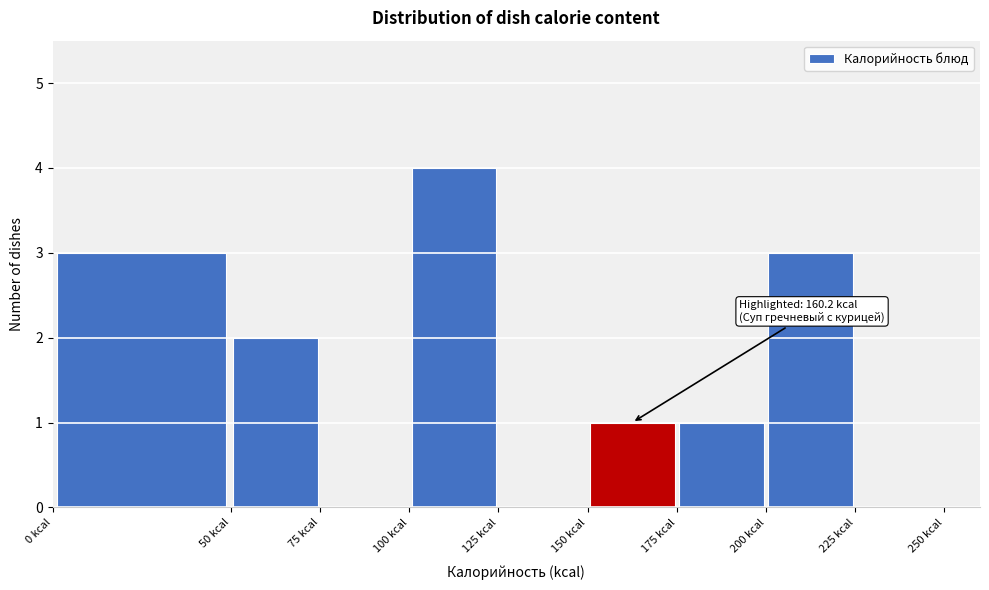

Which range on the x-axis has the tallest bar?

100 to 125